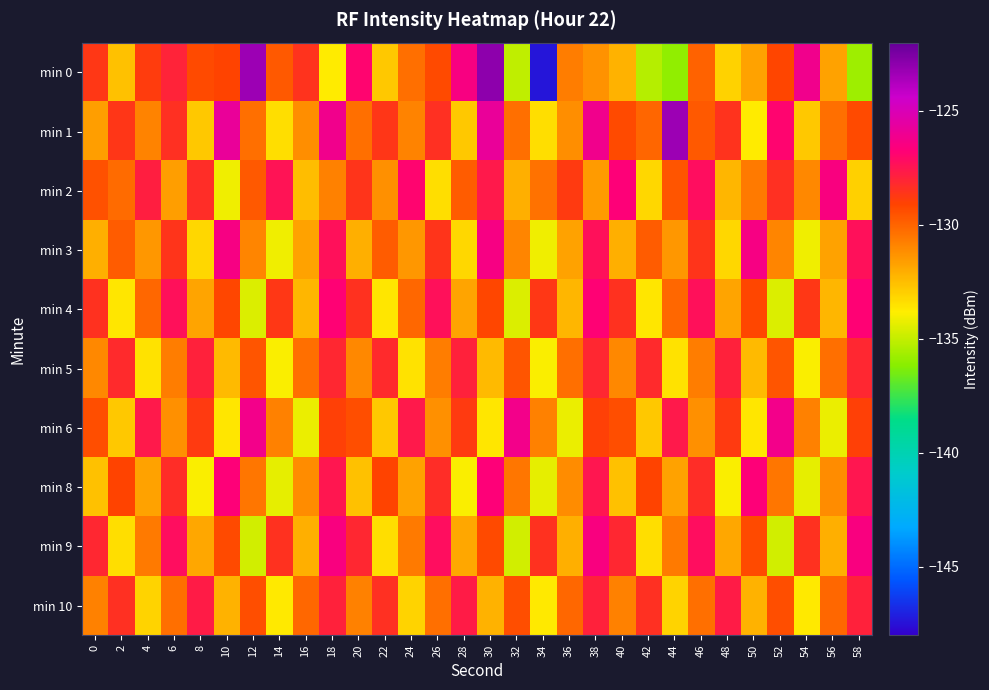

List the series in order of their peak value, highest first.

min 0, min 1, min 6, min 3, min 2, min 9, min 8, min 4, min 10, min 5